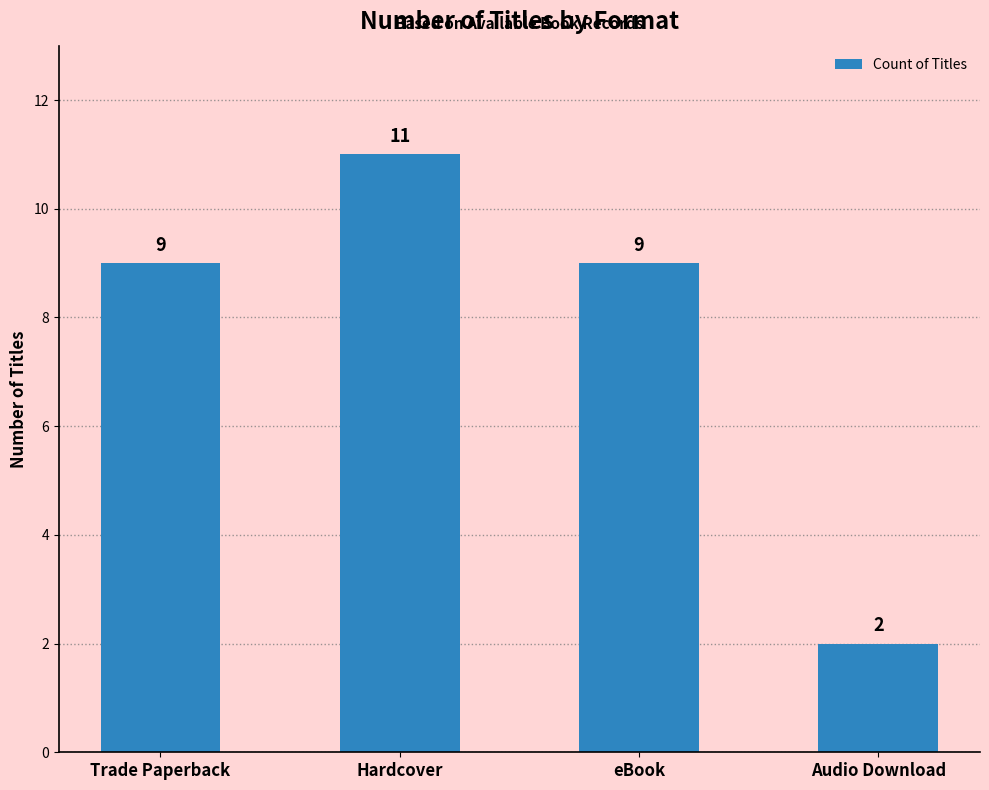

What is the minimum value shown in the chart?

2